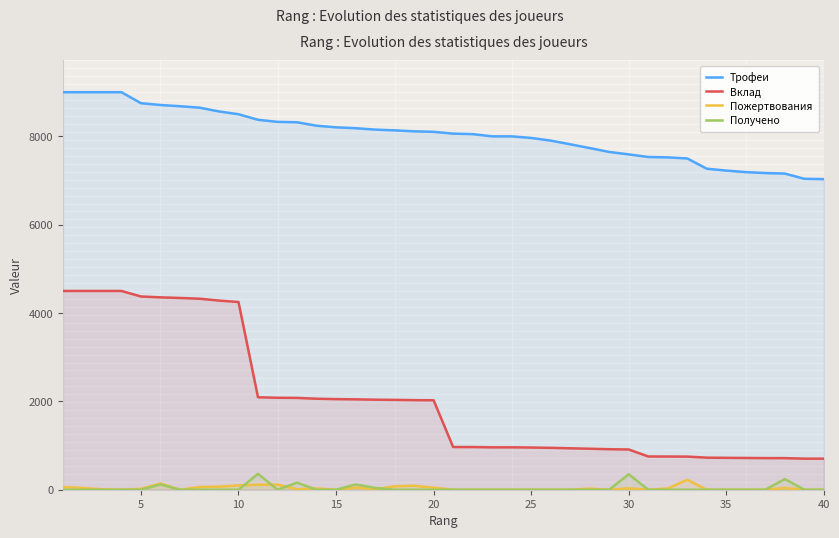

How many values in the Пожертвования series exceed 10?

19